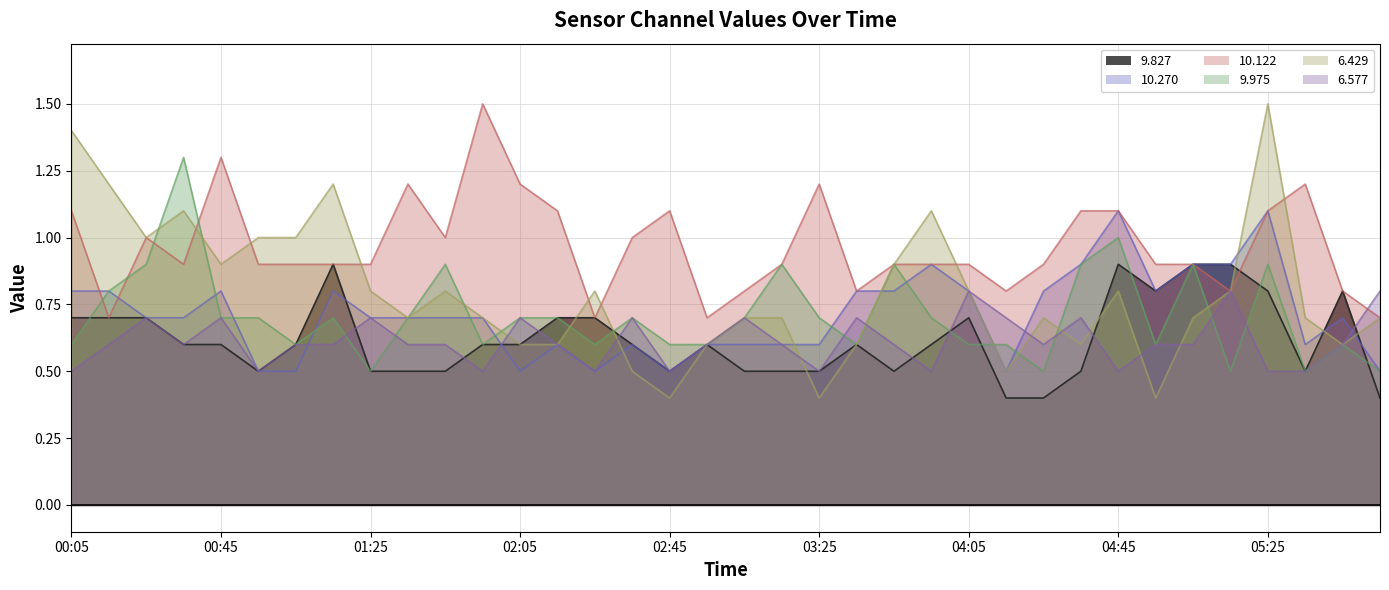

Is it true that  10.122 equals 1.1 at 05:25?

True